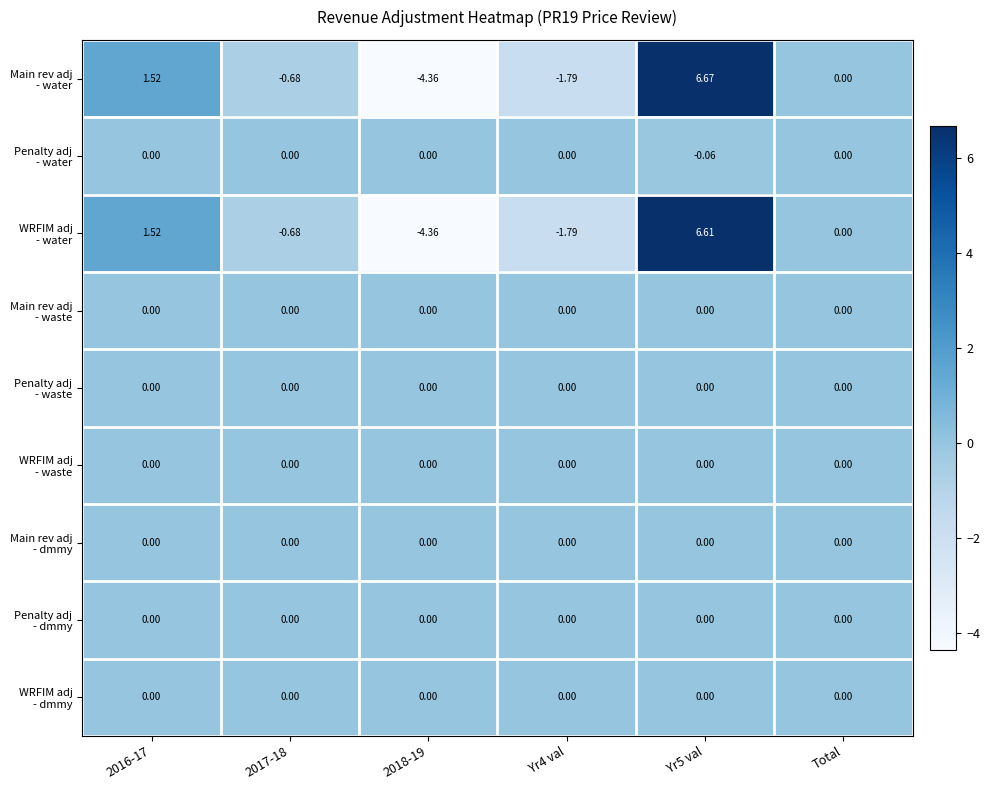

Which series has the largest total across all categories?

Main rev adj - water